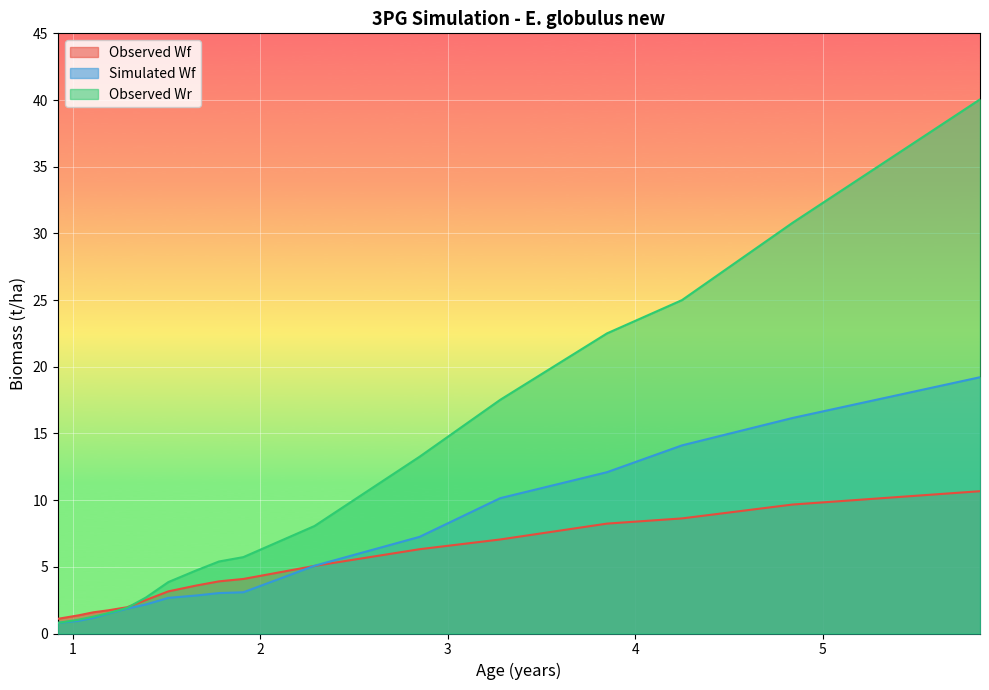

What is the label of the 12th point from the right?

1.39